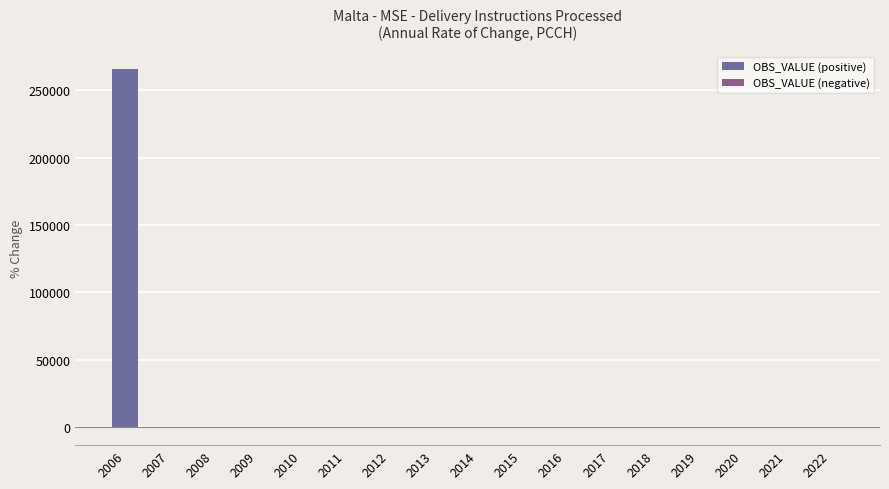

Reading left to right, extract all data points from this chart.

2006=265972.4	2007=14.7	2008=199.2	2009=-38.9	2010=22.3	2011=-14.7	2012=26.7	2013=44.3	2014=-12.3	2015=25.0	2016=76.3	2017=-36.5	2018=-3.3	2019=-40.2	2020=24.1	2021=46.1	2022=-50.4